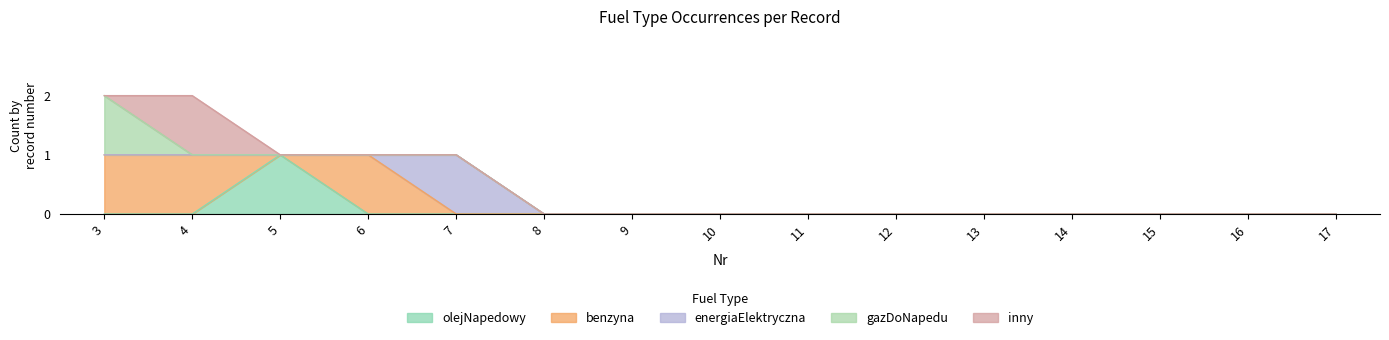

Between 3 and 15, which is larger?

3